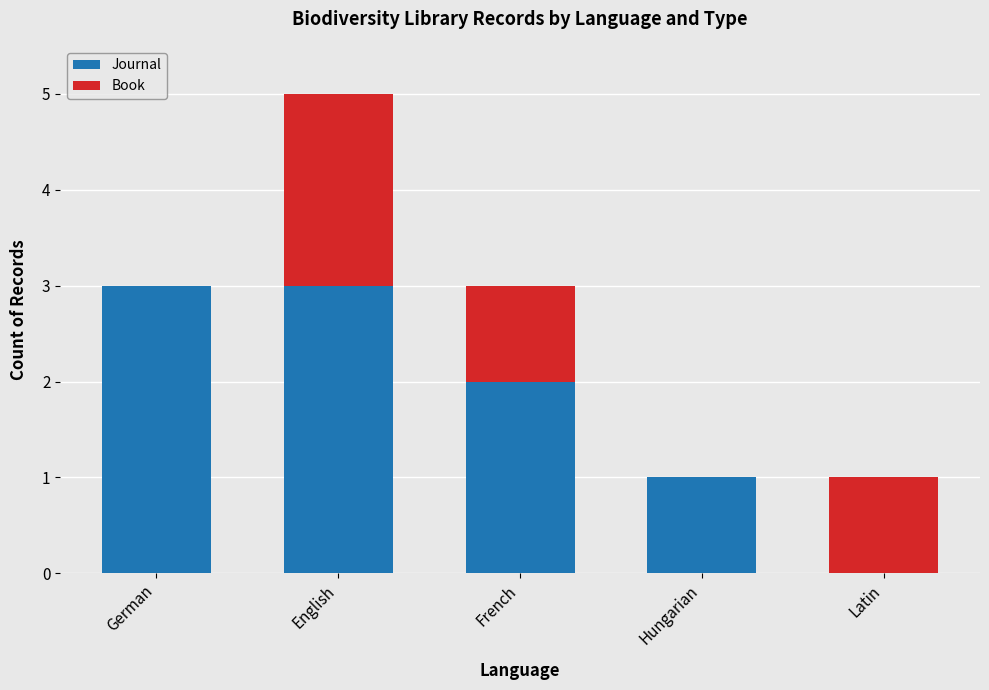

Where is Journal nearest to the value 1?

Hungarian